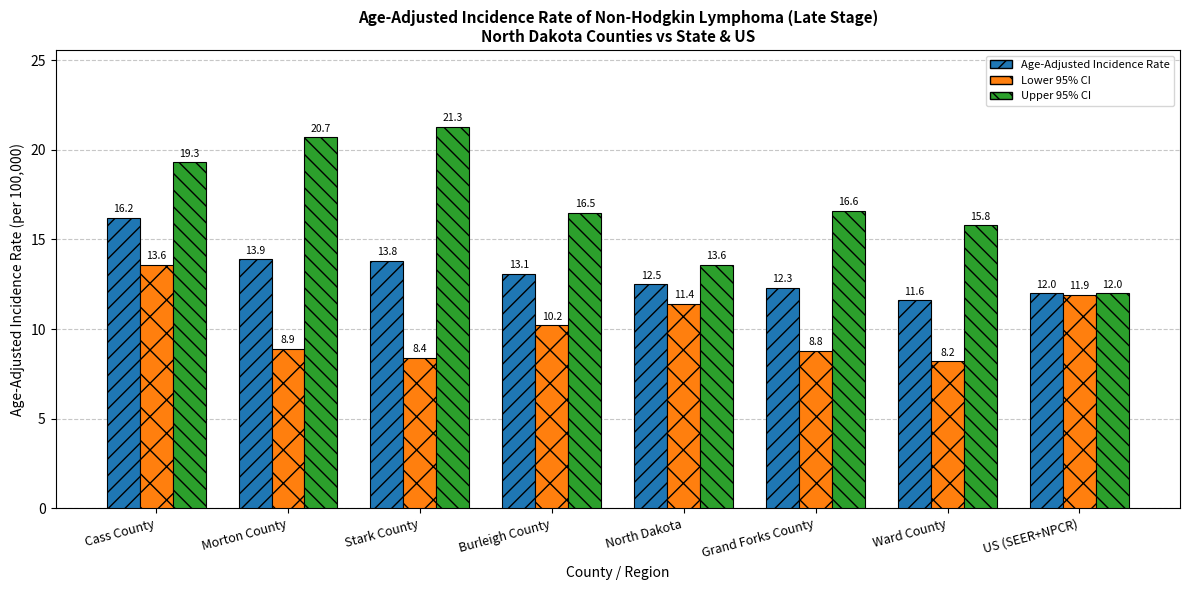

Reading left to right, extract all data points from this chart.

Age-Adjusted Incidence Rate: 16.2	13.9	13.8	13.1	12.5	12.3	11.6	12.0
Lower 95% CI: 13.6	8.9	8.4	10.2	11.4	8.8	8.2	11.9
Upper 95% CI: 19.3	20.7	21.3	16.5	13.6	16.6	15.8	12.0